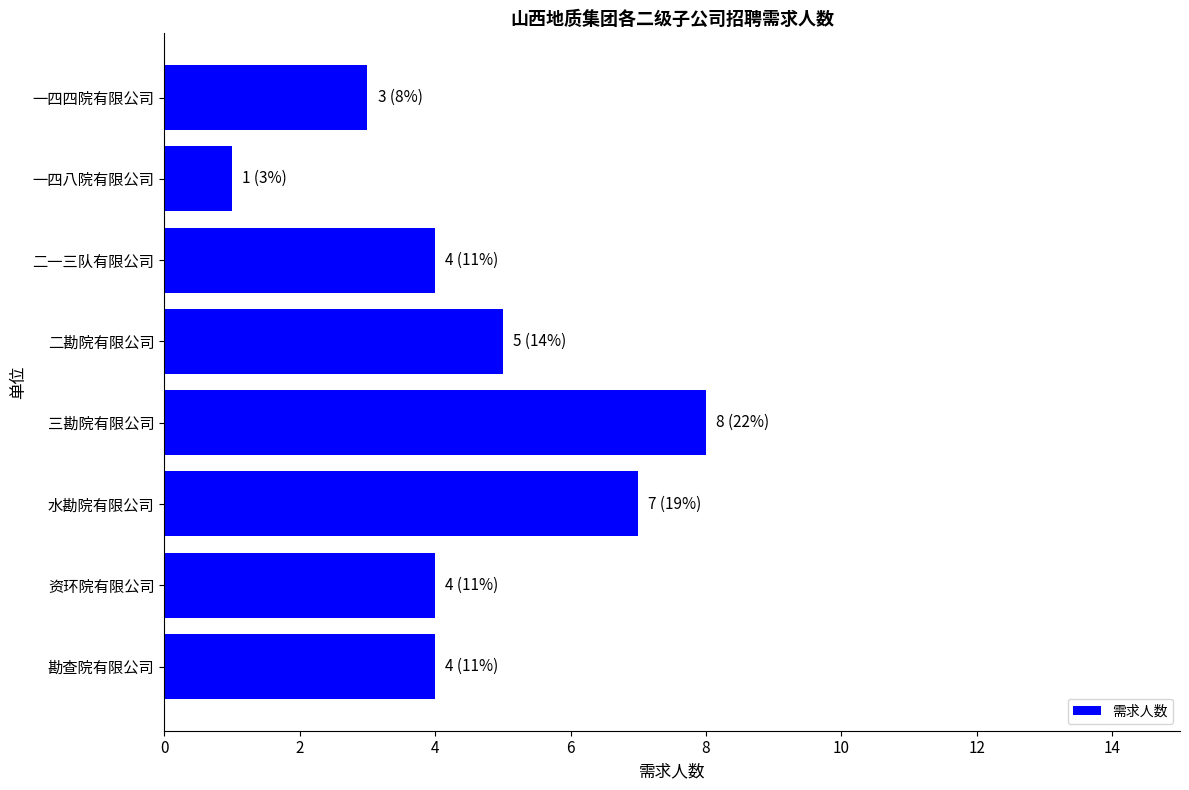

What is the label of the 2nd bar from the bottom?

资环院有限公司